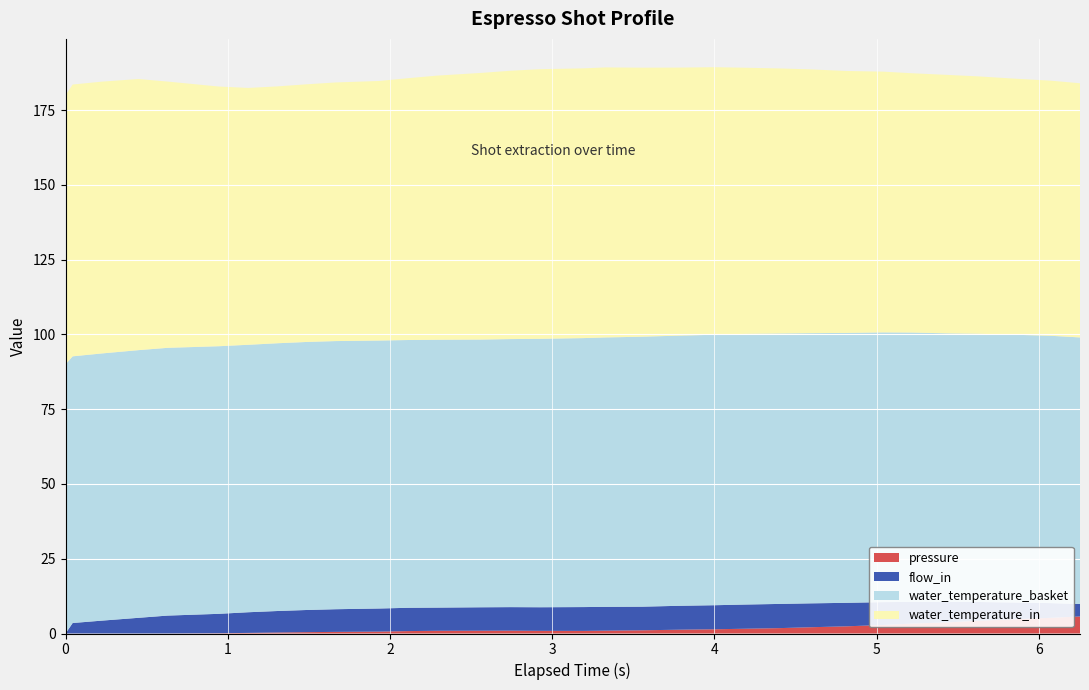

Reading left to right, what are all the values shown in this chart?

pressure: 0.0=0.0	0.044=0.0	0.225=0.0	0.45=0.0	0.629=0.0	0.945=0.1	1.126=0.2	1.305=0.3	1.485=0.5	1.665=0.5	1.934=0.6	2.114=0.8	2.294=0.9	2.564=0.9	2.744=0.9	2.925=0.9	3.194=0.9	3.329=0.9	3.554=1.1	3.779=1.3	4.004=1.4	4.184=1.6	4.409=1.8	4.589=2.1	4.814=2.4	5.039=2.9	5.219=3.3	5.444=3.7	5.624=4.3	5.849=4.8	6.074=5.2	6.254=5.7
flow_in: 0.0=0.0	0.044=3.5	0.225=4.3	0.45=5.2	0.629=6.0	0.945=6.5	1.126=6.9	1.305=7.2	1.485=7.4	1.665=7.6	1.934=7.7	2.114=7.8	2.294=7.8	2.564=7.8	2.744=7.9	2.925=7.9	3.194=8.0	3.329=8.0	3.554=7.9	3.779=8.0	4.004=8.0	4.184=8.1	4.409=8.1	4.589=8.0	4.814=7.9	5.039=7.6	5.219=7.2	5.444=6.8	5.624=6.3	5.849=5.6	6.074=4.9	6.254=4.2
water_temperature_basket: 0.0=90.0	0.044=89.2	0.225=89.3	0.45=89.5	0.629=89.5	0.945=89.5	1.126=89.4	1.305=89.5	1.485=89.6	1.665=89.7	1.934=89.6	2.114=89.5	2.294=89.6	2.564=89.5	2.744=89.6	2.925=89.8	3.194=89.9	3.329=90.1	3.554=90.3	3.779=90.3	4.004=90.4	4.184=90.5	4.409=90.4	4.589=90.3	4.814=90.2	5.039=90.2	5.219=90.1	5.444=89.8	5.624=89.7	5.849=89.5	6.074=89.4	6.254=89.1
water_temperature_in: 0.0=90.0	0.044=90.9	0.225=90.9	0.45=90.7	0.629=89.0	0.945=86.8	1.126=85.9	1.305=85.9	1.485=86.2	1.665=86.5	1.934=86.8	2.114=87.6	2.294=88.3	2.564=89.2	2.744=89.7	2.925=90.2	3.194=90.2	3.329=90.3	3.554=90.0	3.779=89.6	4.004=89.5	4.184=89.0	4.409=88.6	4.589=88.2	4.814=87.6	5.039=87.2	5.219=86.7	5.444=86.4	5.624=86.1	5.849=85.6	6.074=85.3	6.254=85.0